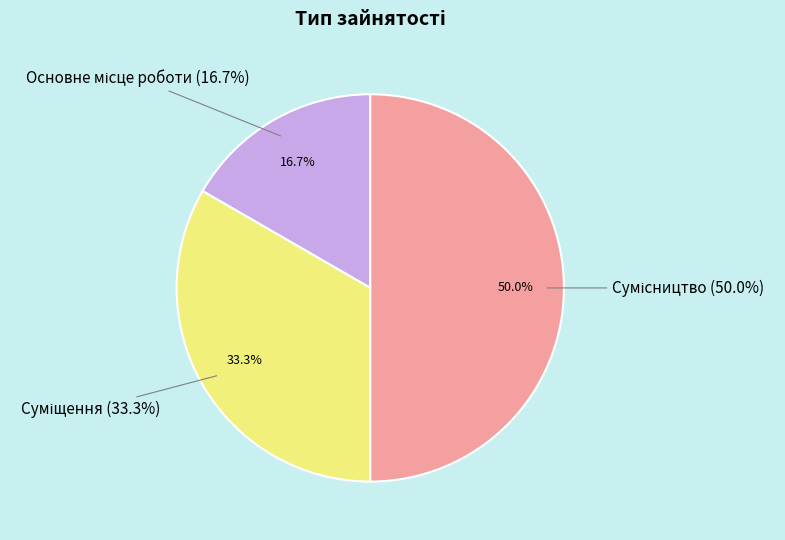

The Основне місце роботи slice represents 6% of the pie. True or false?

False